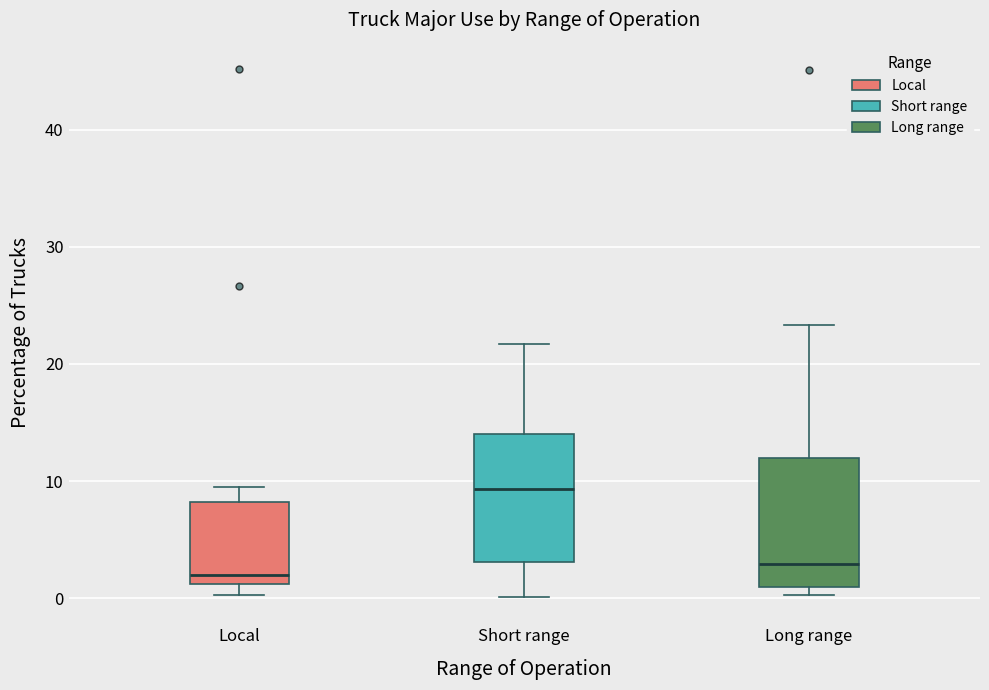

Reading left to right, transcribe this box plot: for each box, give where its median line is, the range the box spans, and where its two whiskers end, as read against the y-axis. The values are not printed on the chart, so give them approximately, as read against the axis.

Local: median 2, box 1 to 8, whiskers 0 to 10
Short range: median 9, box 3 to 14, whiskers 0 to 22
Long range: median 3, box 1 to 12, whiskers 0 to 23